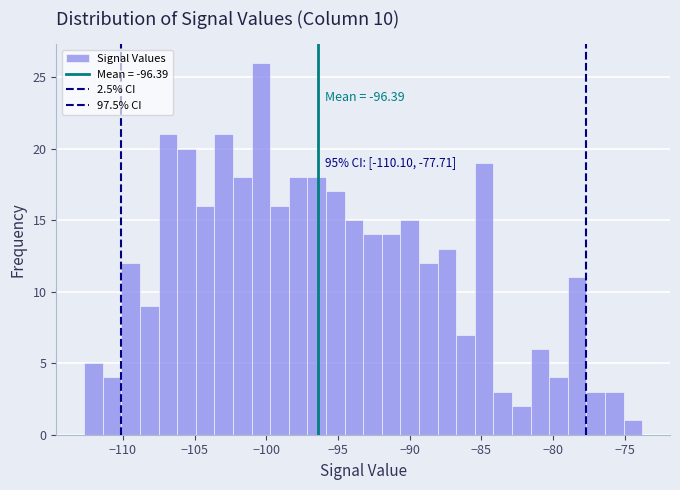

Around what value on the x-axis is the tallest bar? Give the approximate position of its centre, as read against the axis.

-100.5